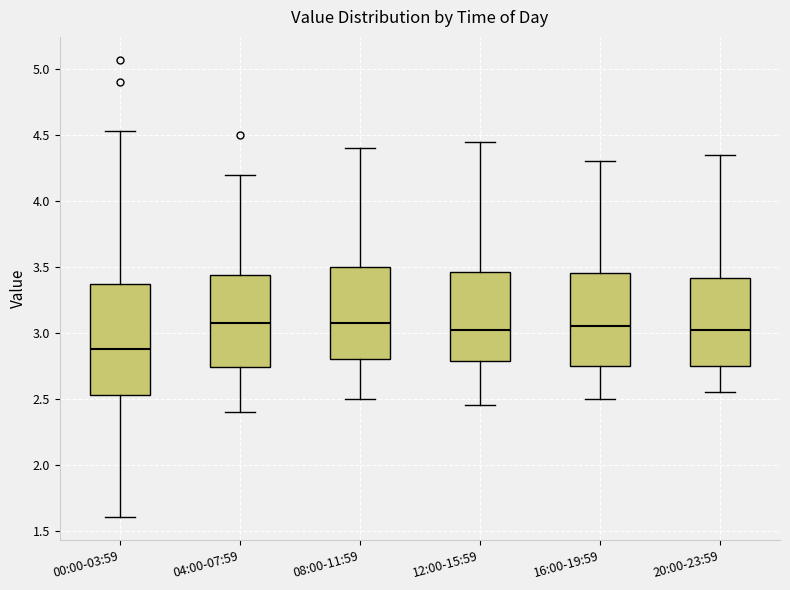

Which box's median line is the lowest?

00:00-03:59